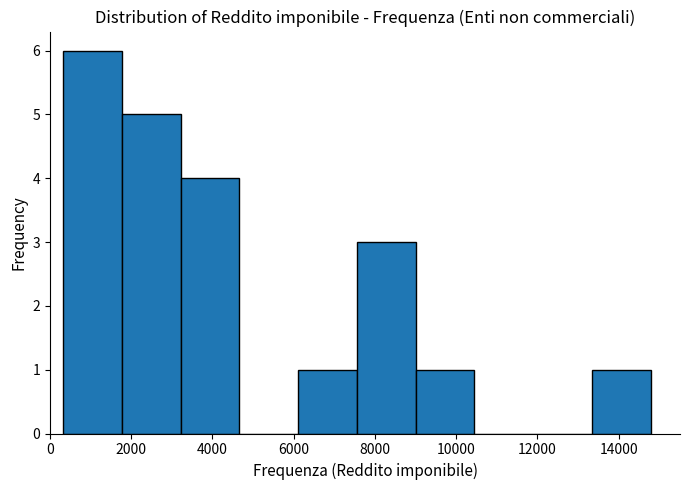

How tall is the bar that spans 400 to 1800 on the x-axis? Neither the bar edges nor the heights are printed on the chart, so give them approximately, as read against the axes.

6